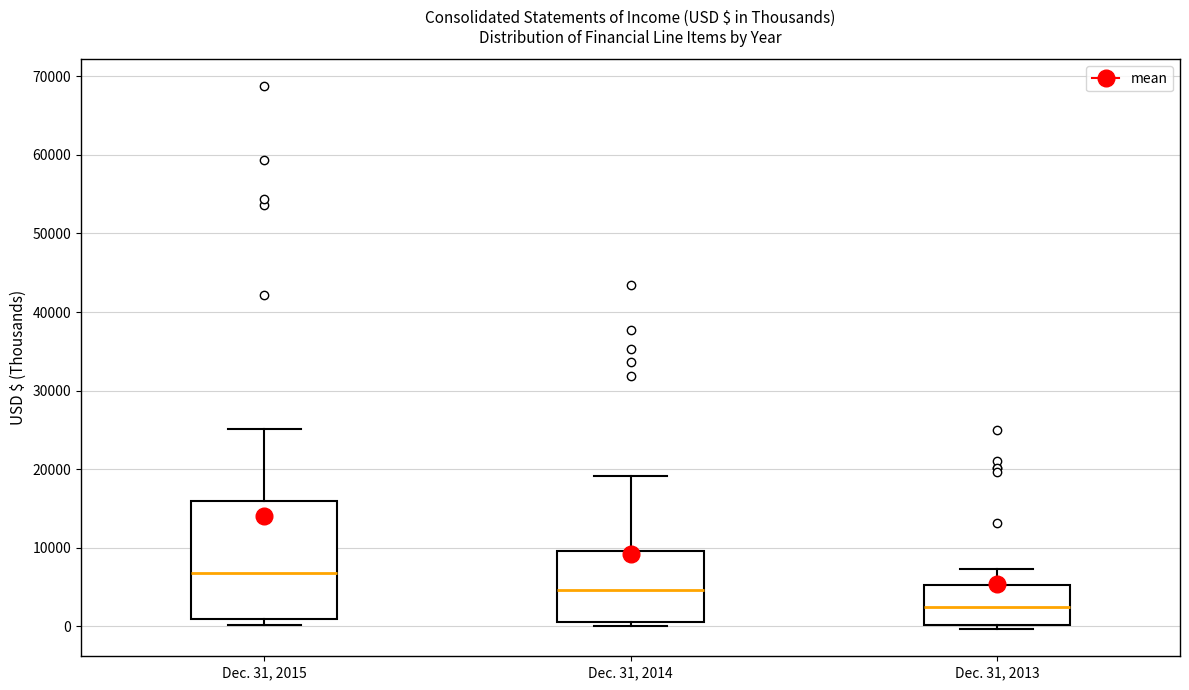

Where does the median line of the box for Dec. 31, 2015 sit on the y-axis? The values are not printed on the chart, so give them approximately, as read against the axis.

7000